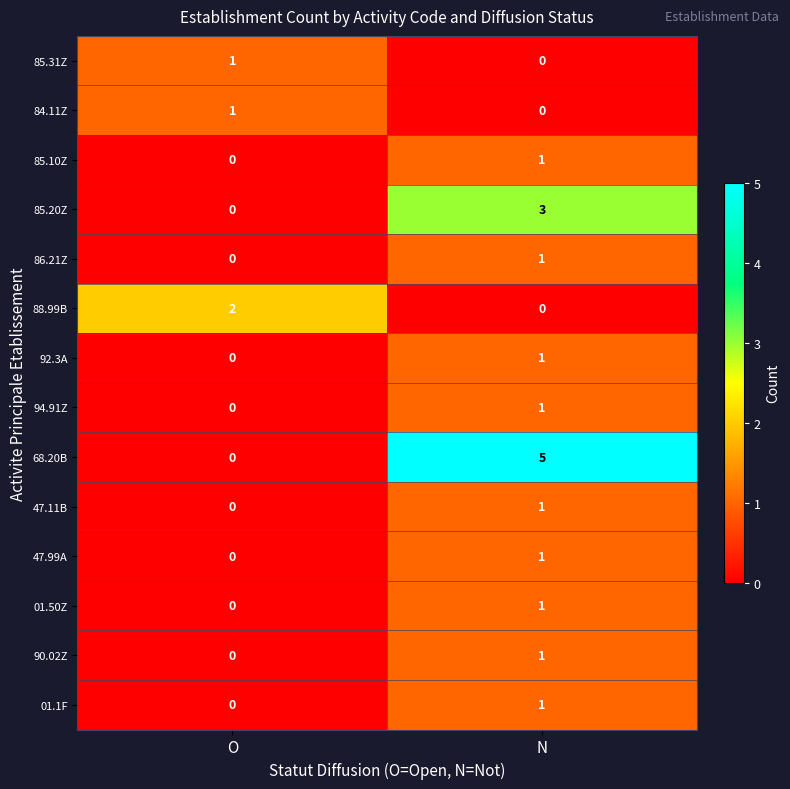

Between O and N, which series saw the biggest shift?

68.20B